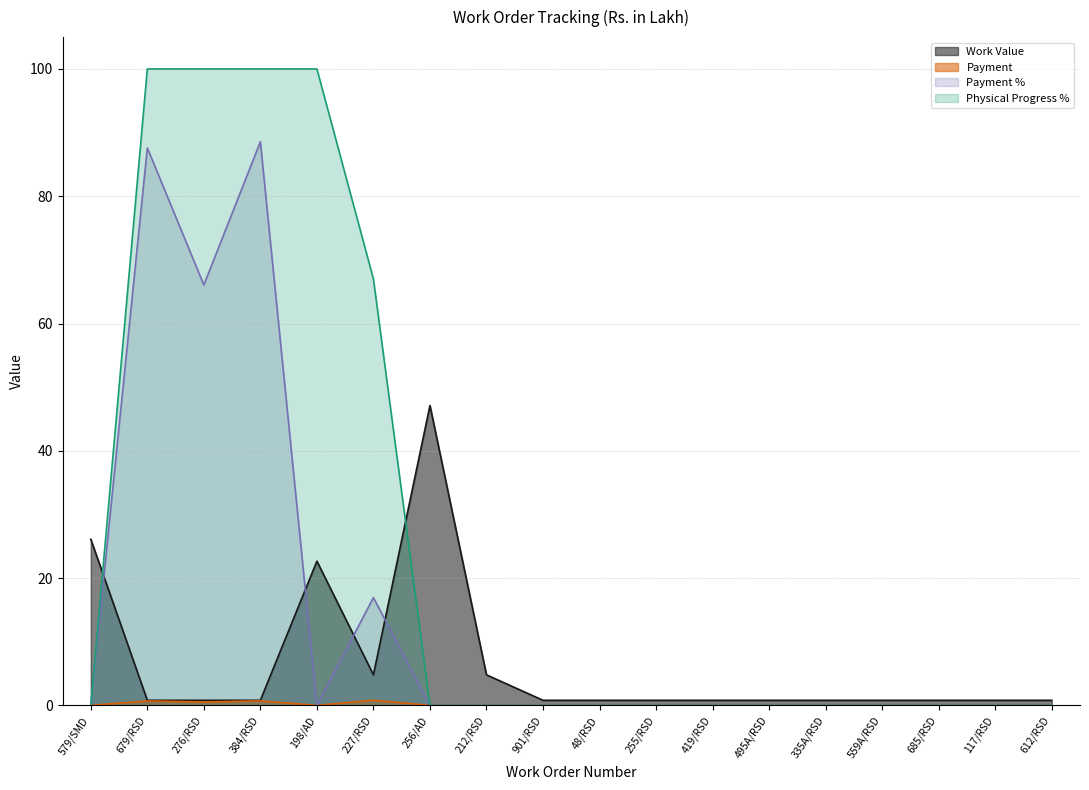

Between 612/RSD and 559A/RSD, which is larger?

612/RSD